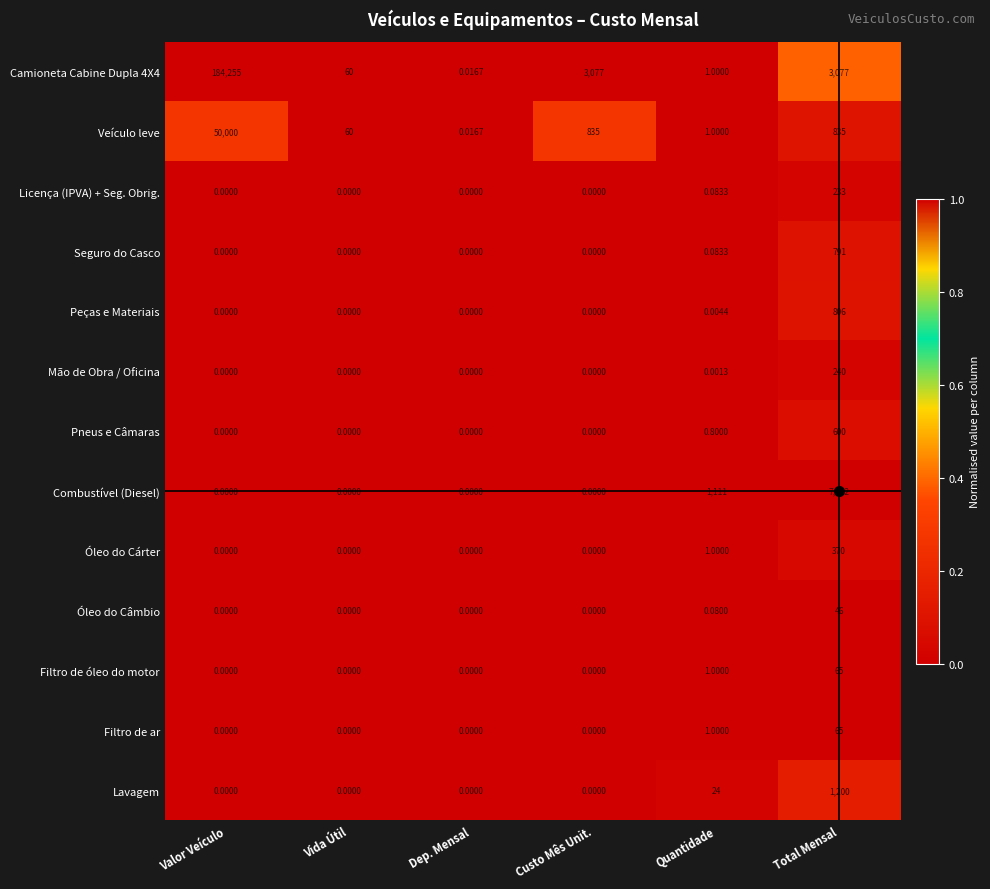

How many data points does each series have?

6